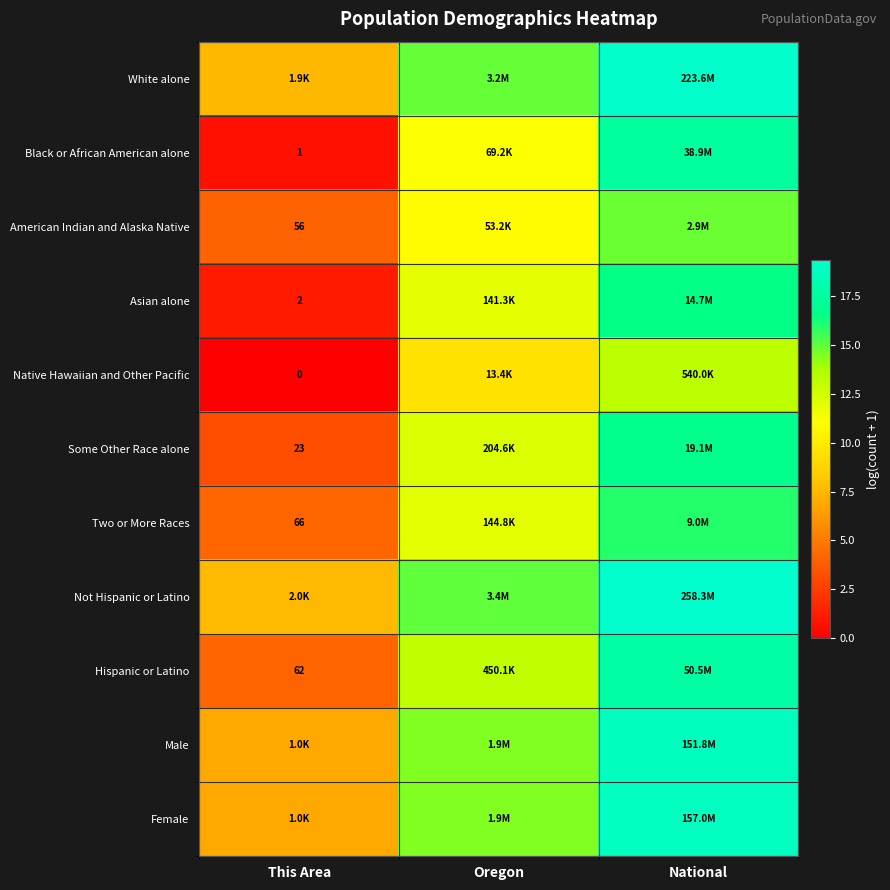

What is the sum of the Not Hispanic or Latino values at This Area and Oregon?

22.6